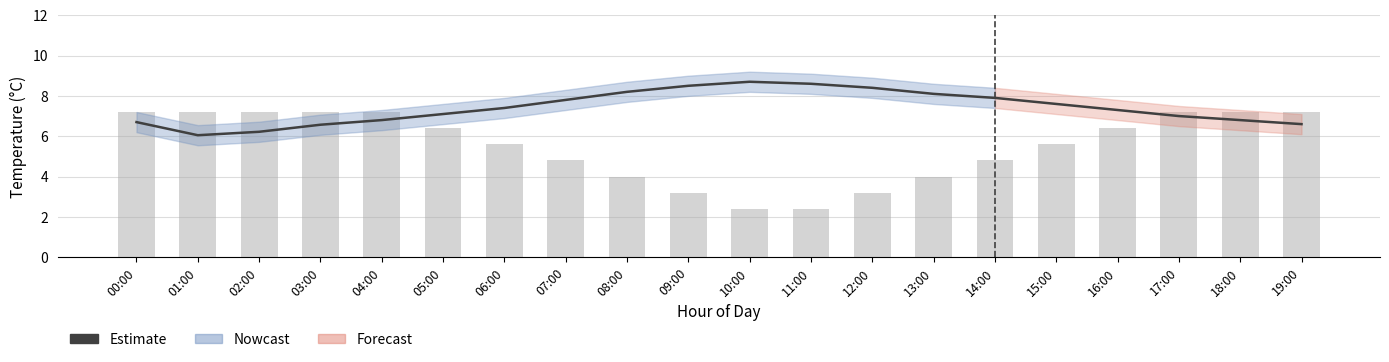

What is the difference between the maximum and minimum values in the Estimate series?

2.6